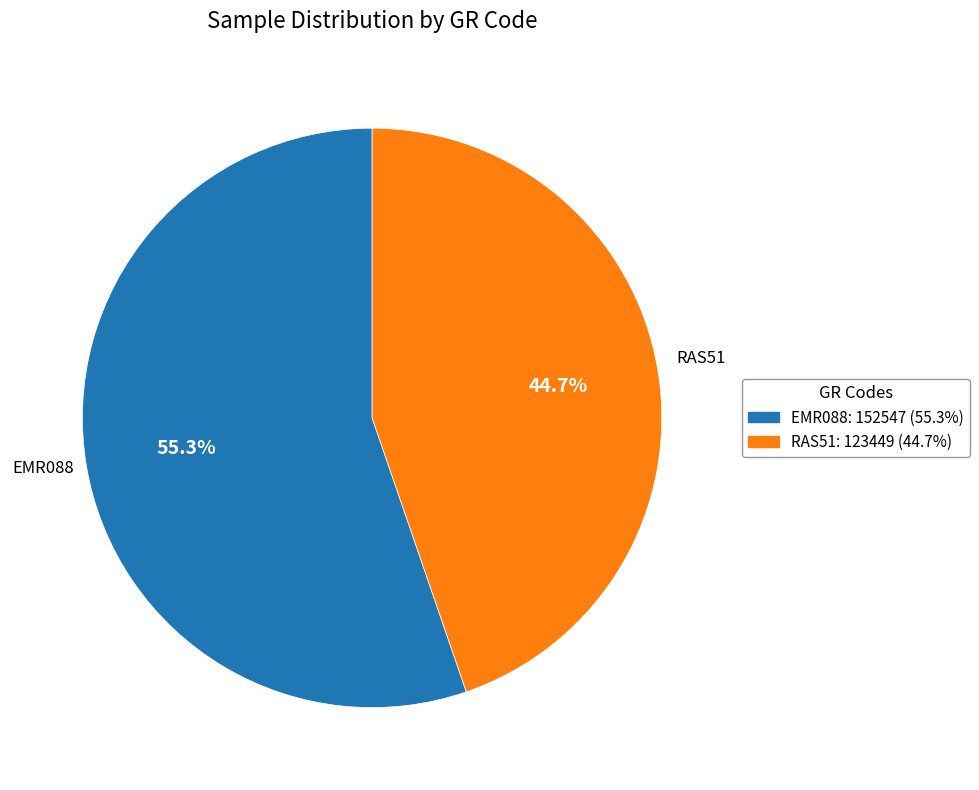

What portion of the pie excludes EMR088?

44.7%